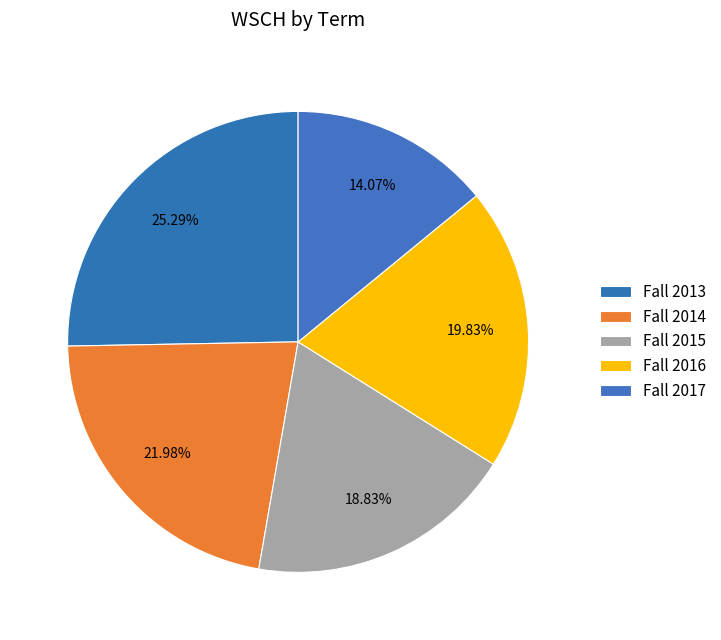

Is it true that Fall 2013 is 38% of the pie?

False